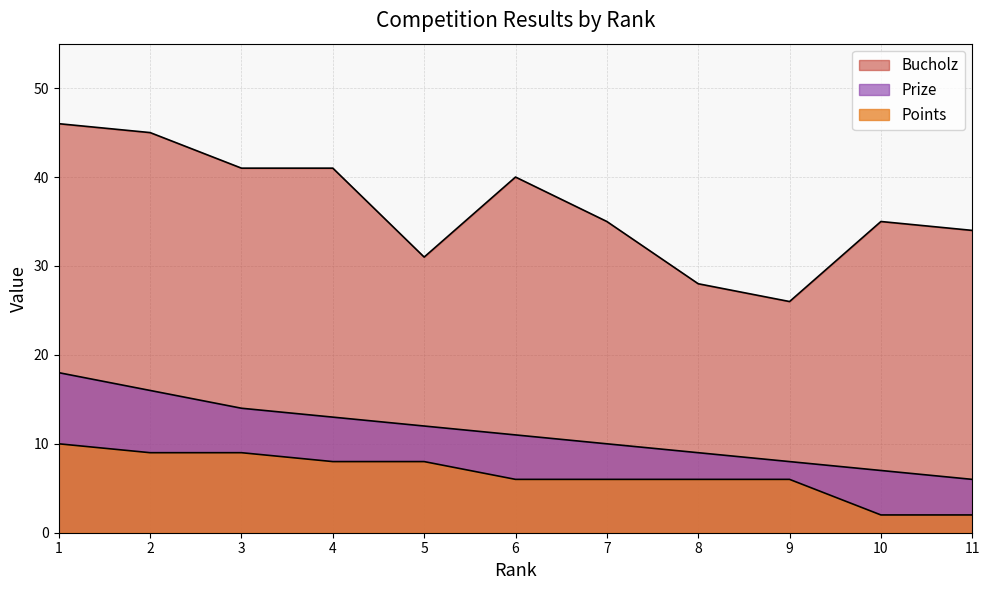

Where is the first local maximum for Bucholz?

6